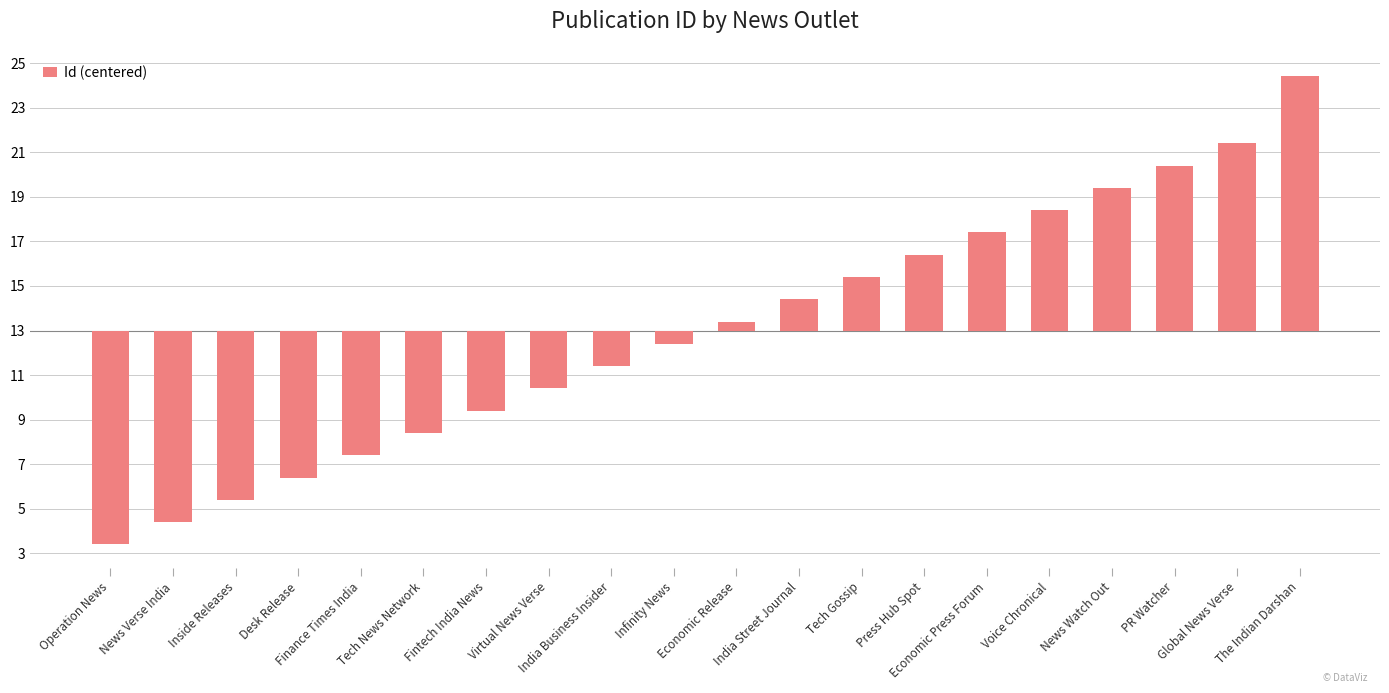

Is it true that the value at Global News Verse is 8.4?

True